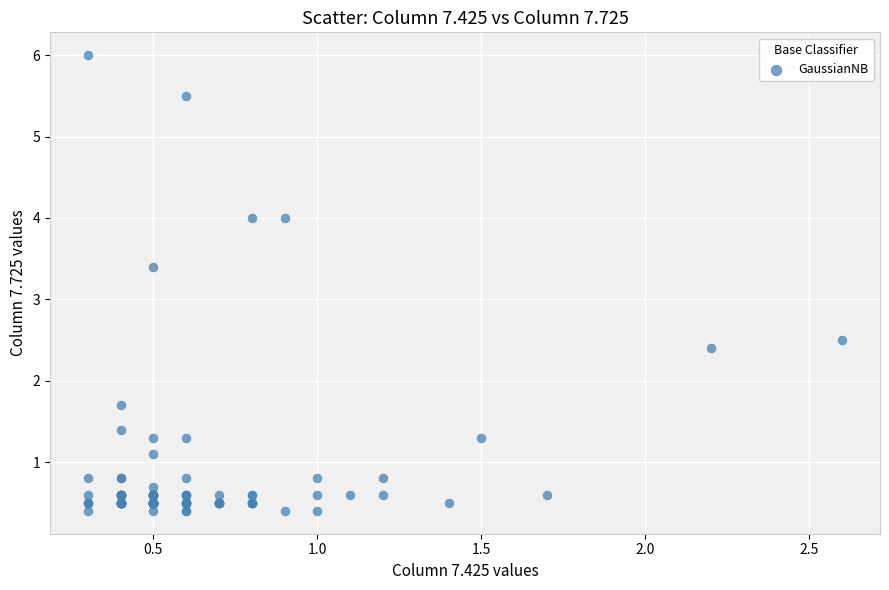

What Y value in the scatter plot is closest to 3?

3.4